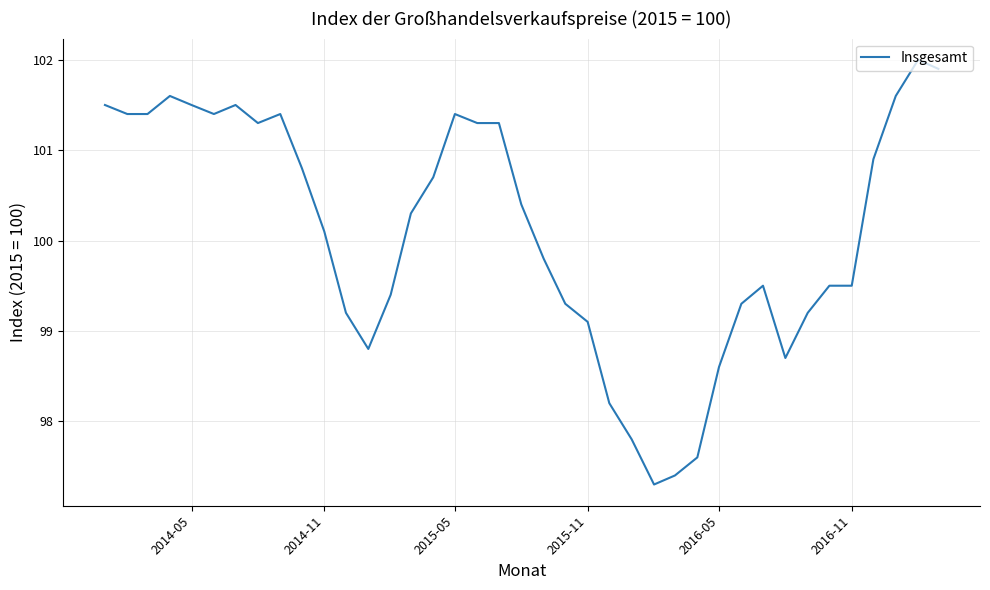

What is the minimum value shown in the chart?

97.3